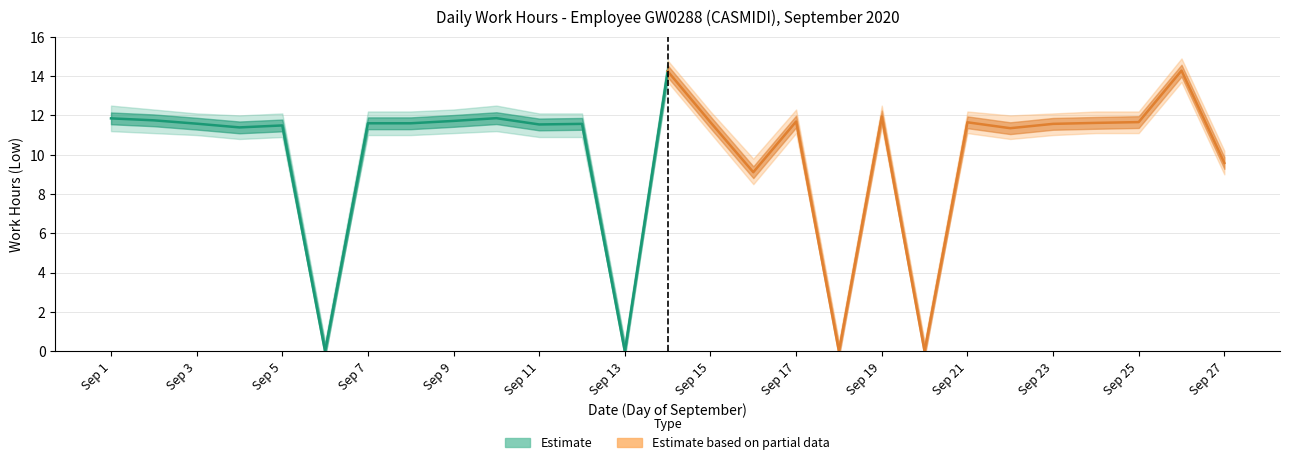

What are all the series names shown in the legend?

Estimate, Estimate based on partial data